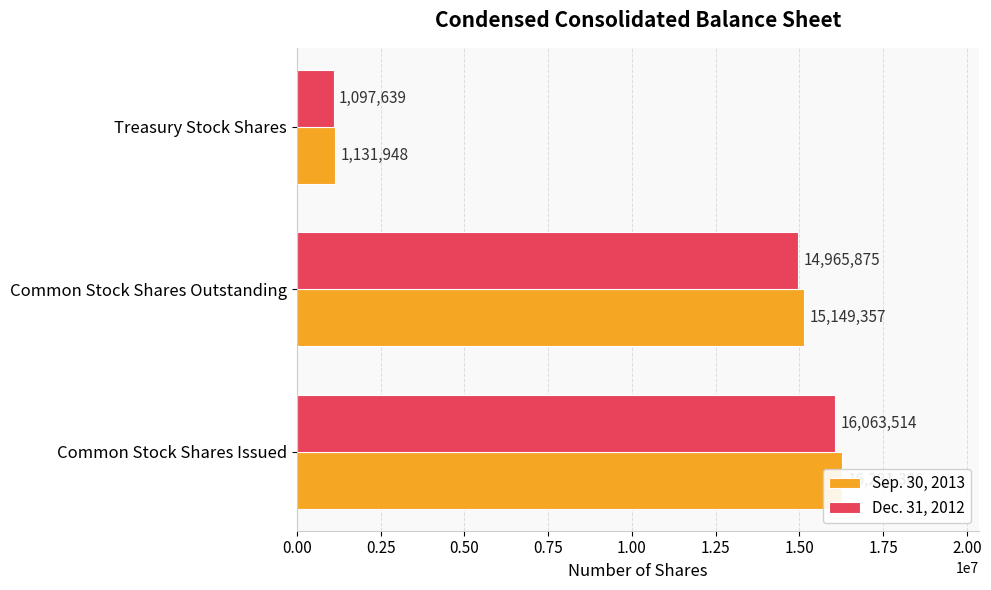

What is the minimum value shown in the chart?

1097639